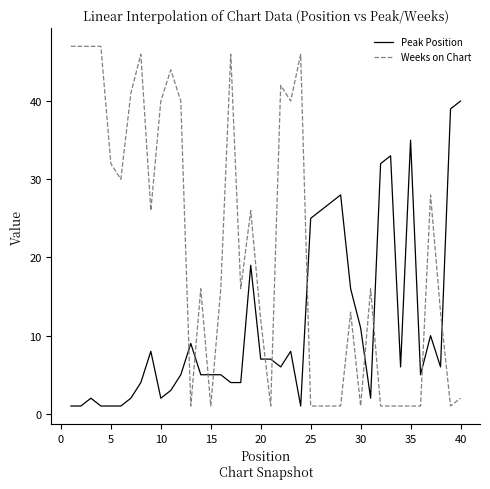

What is the maximum value shown in the chart?

47